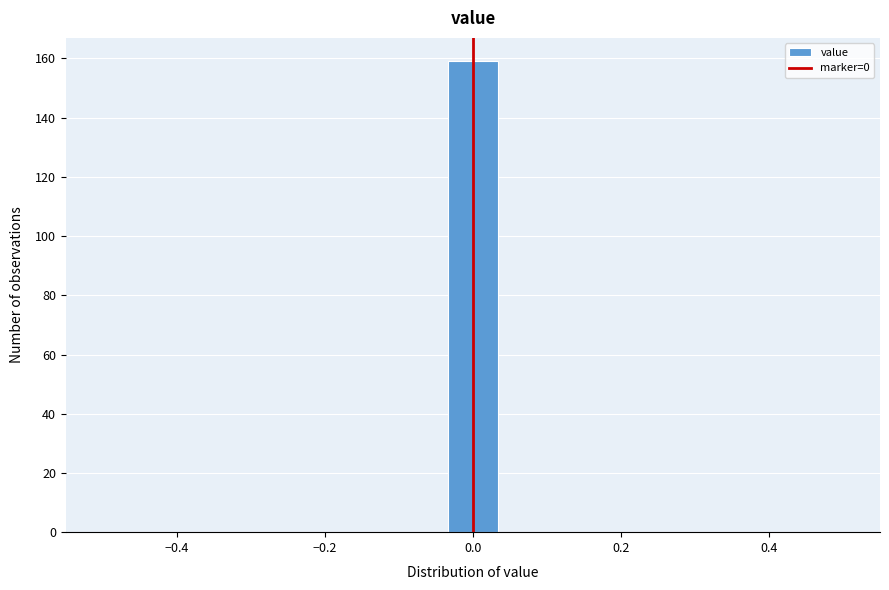

Around what value on the x-axis is the tallest bar? Give the approximate position of its centre, as read against the axis.

0.00